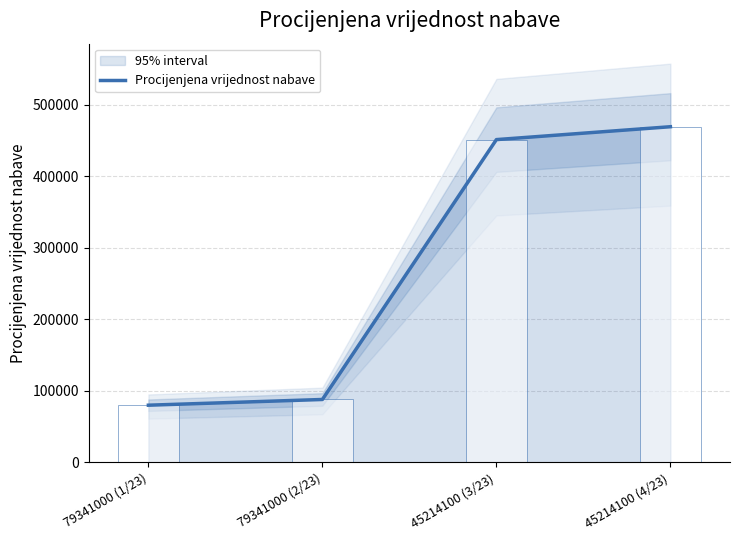

At which category does the chart reach its minimum across all series?

79341000 (1/23)